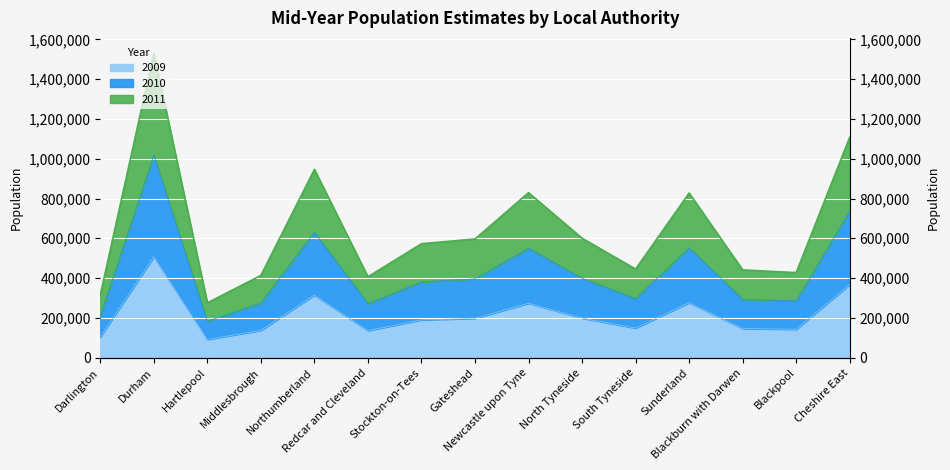

What is the difference between the 2011 values at Darlington and North Tyneside?

189800